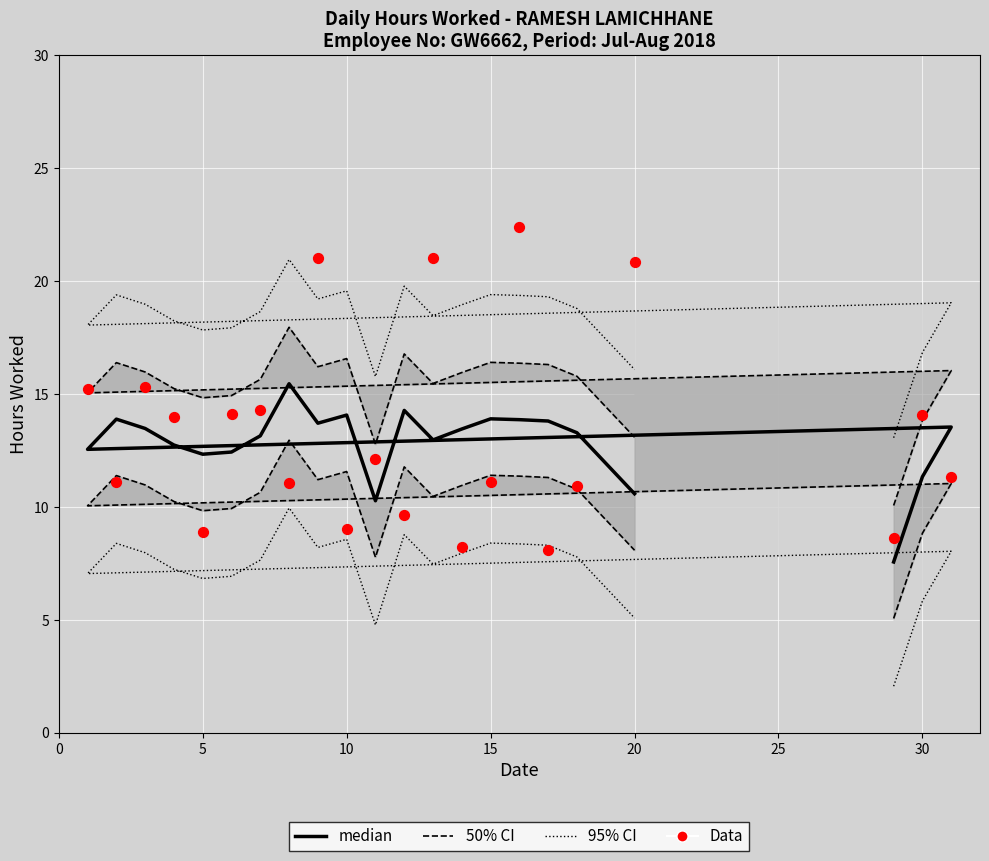

What are all the series names shown in the legend?

95% CI, 50% CI, median, Data